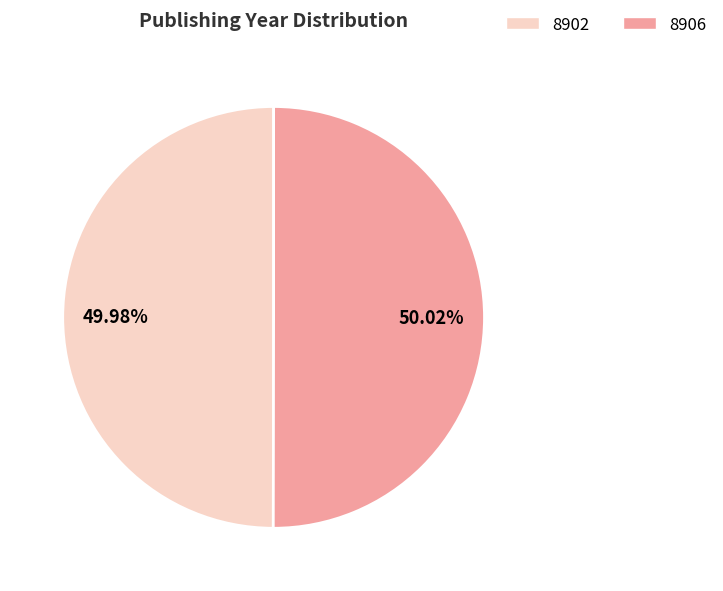

What is the ratio of the value at 8906 to the value at 8902?

1.0